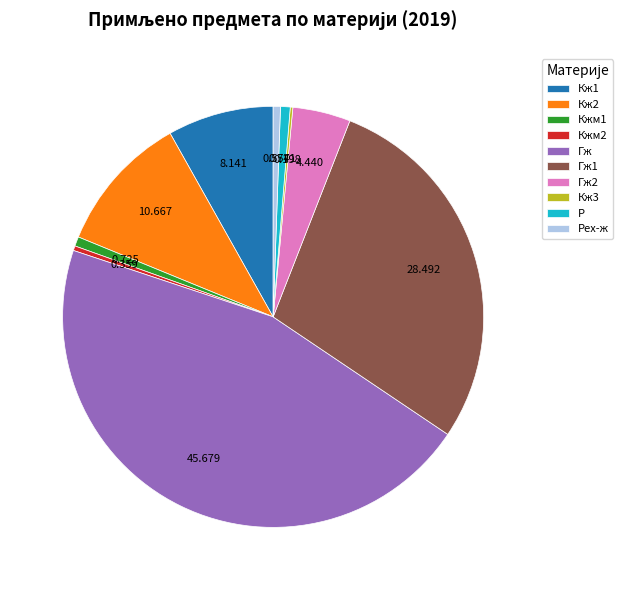

Combined, do Р and Кжм2 account for over 50%?

No